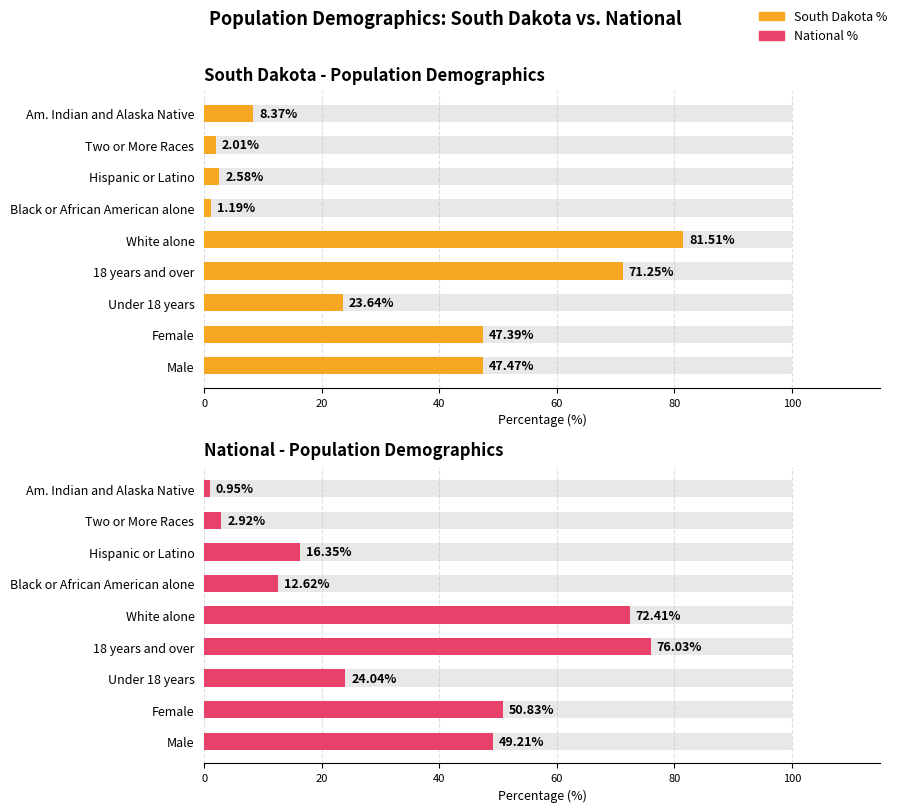

How many distinct data groups are displayed?

2